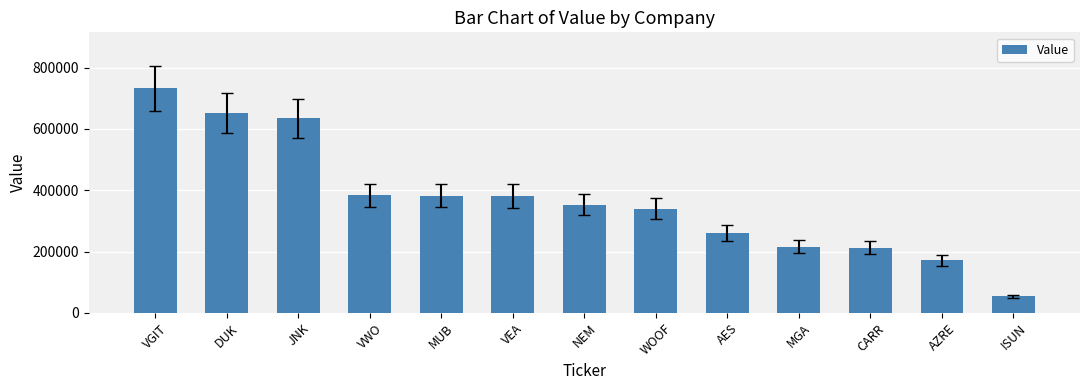

What position from the right is MUB?

9